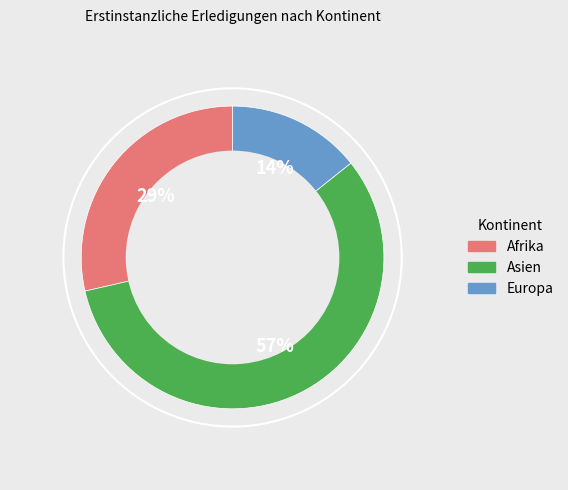

To the nearest percent, what is the difference between the largest and smallest slice percentages?

43%